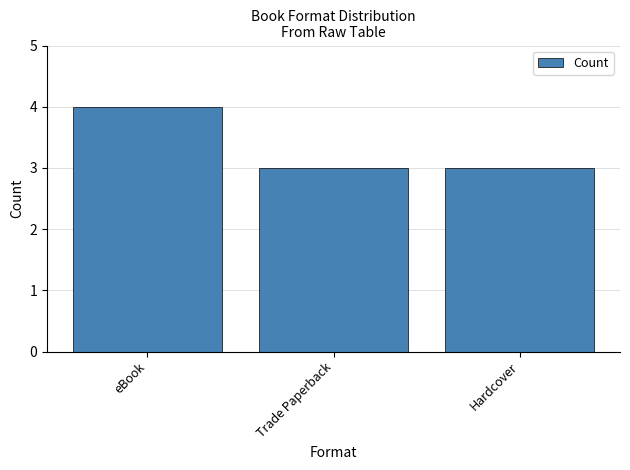

What is the ratio of the value at Trade Paperback to the value at eBook?

0.8